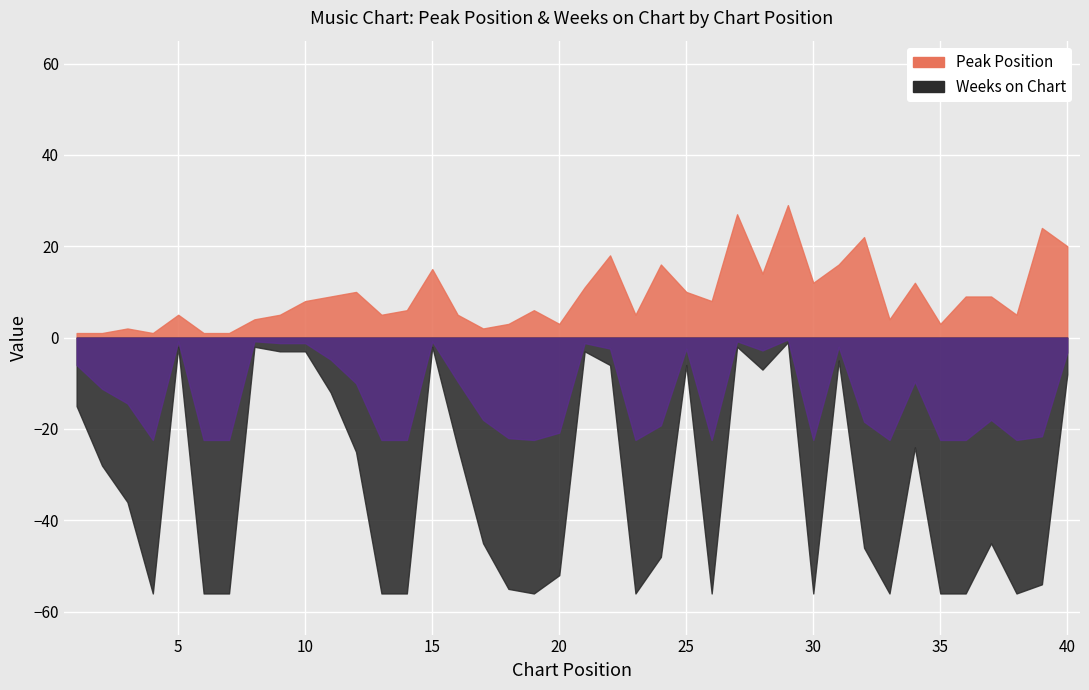

What is the value of the Peak Position point at the 17th from the left?

2